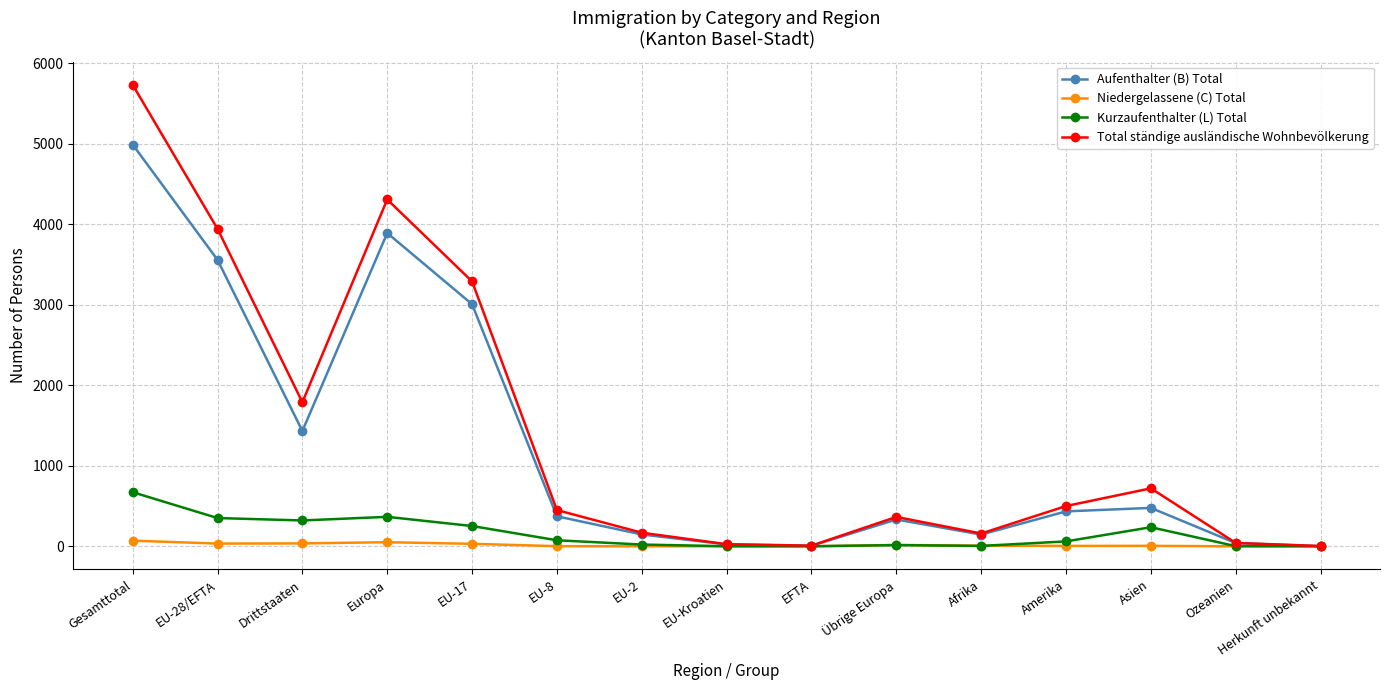

What is the value of the Niedergelassene (C) Total point at the 2nd from the left?

34